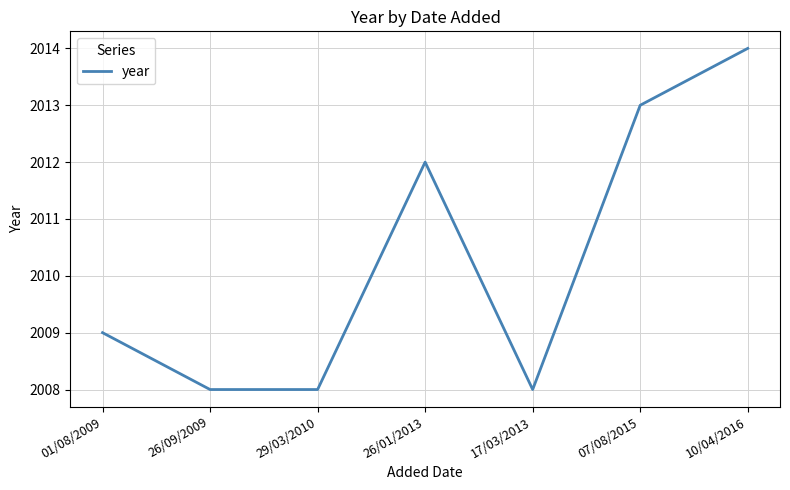

Reading right to left, what are all the values shown in this chart?

10/04/2016=2014	07/08/2015=2013	17/03/2013=2008	26/01/2013=2012	29/03/2010=2008	26/09/2009=2008	01/08/2009=2009